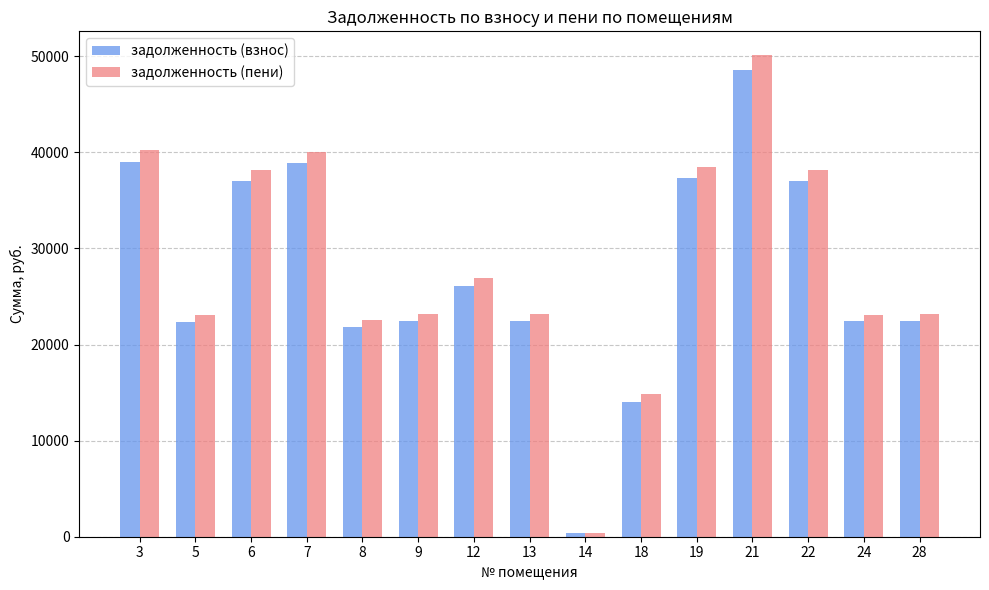

What is the average value of the задолженность (взнос) series?

27504.9